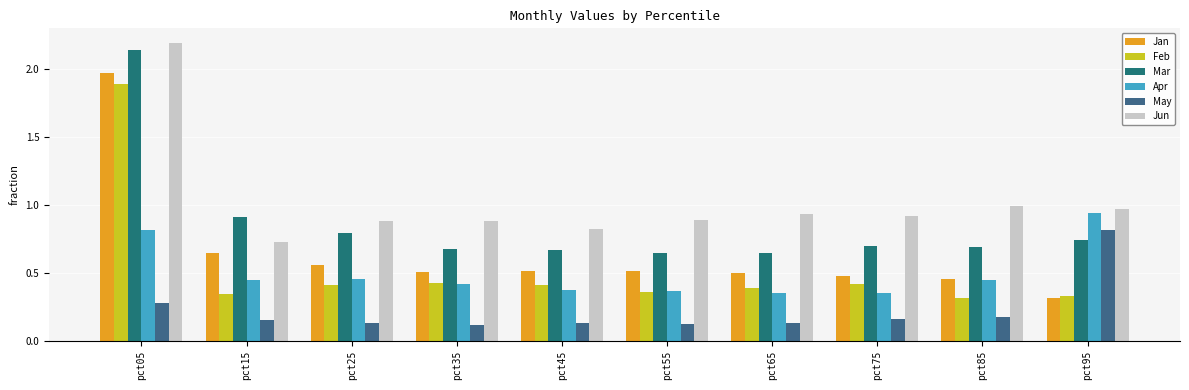

What is the difference between the maximum and minimum values in the Feb series?

1.6